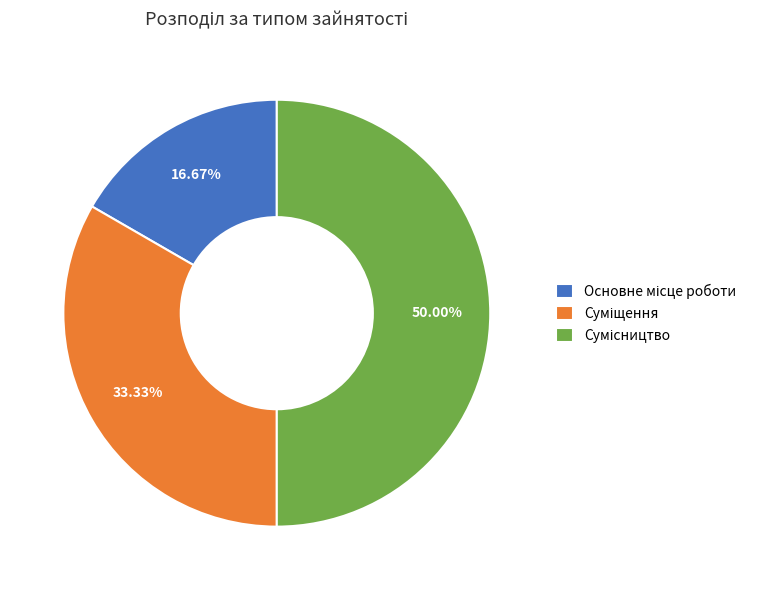

Which category has the smallest portion of the pie?

Основне місце роботи